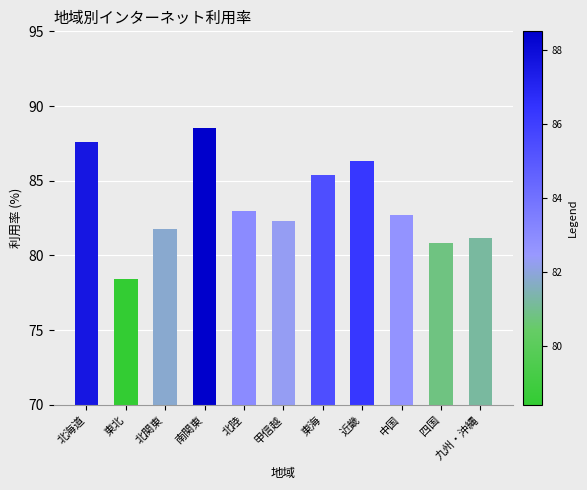

Which category has the lowest value across all series?

東北